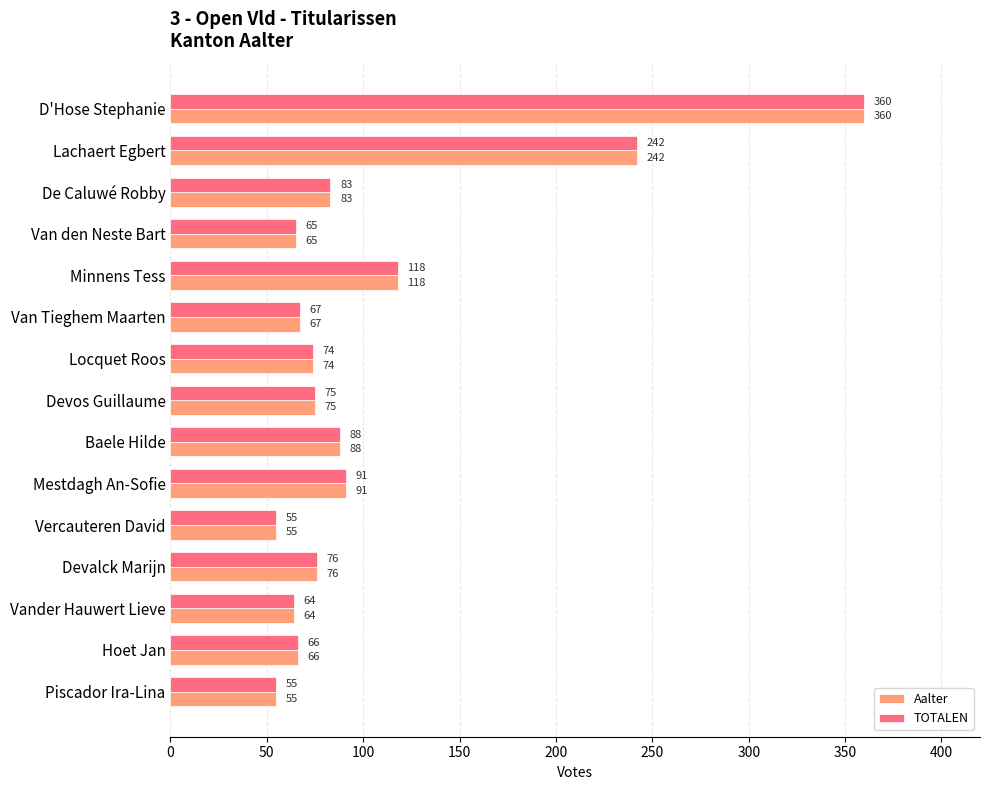

The TOTALEN series shows 98 at Vander Hauwert Lieve. True or false?

False